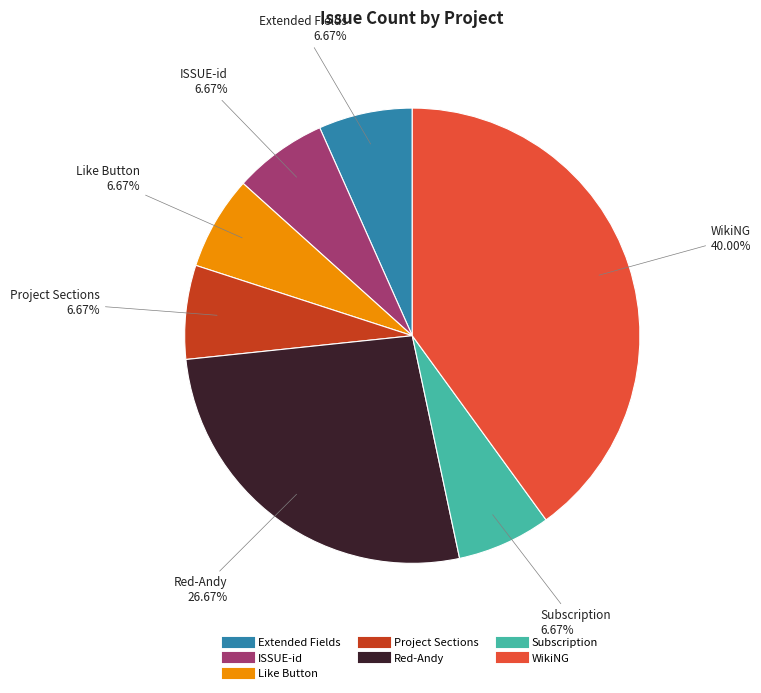

What is the ratio of the value at Like Button to the value at Extended Fields?

1.0